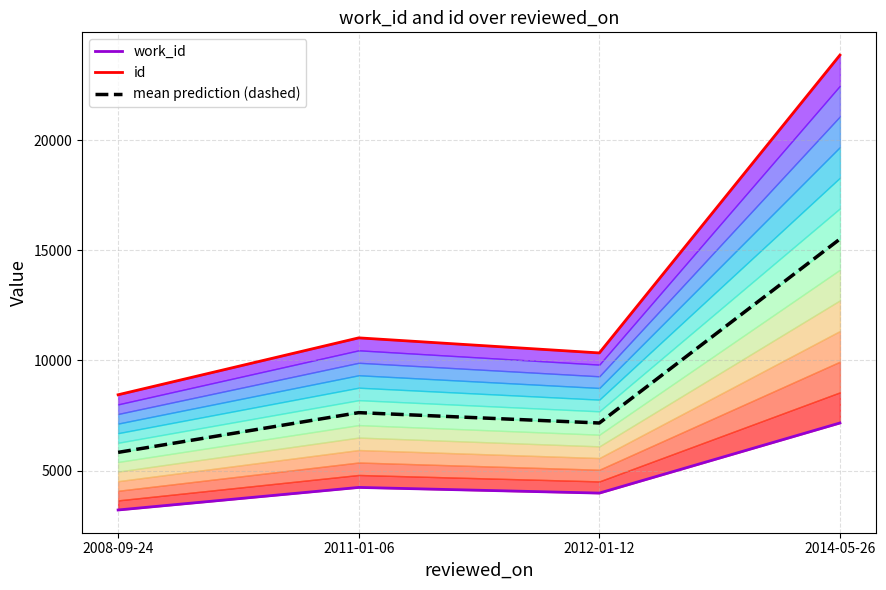

Is the value of mean prediction (dashed) at 2012-01-12 greater than the value of id at 2012-01-12?

No